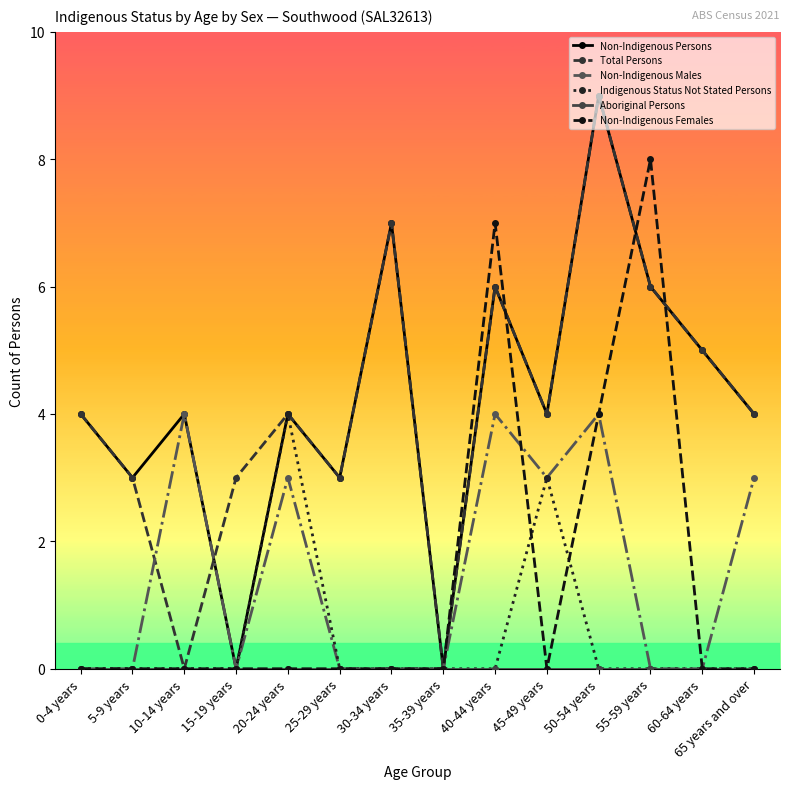

Read the Total Persons value at 40-44 years.

6